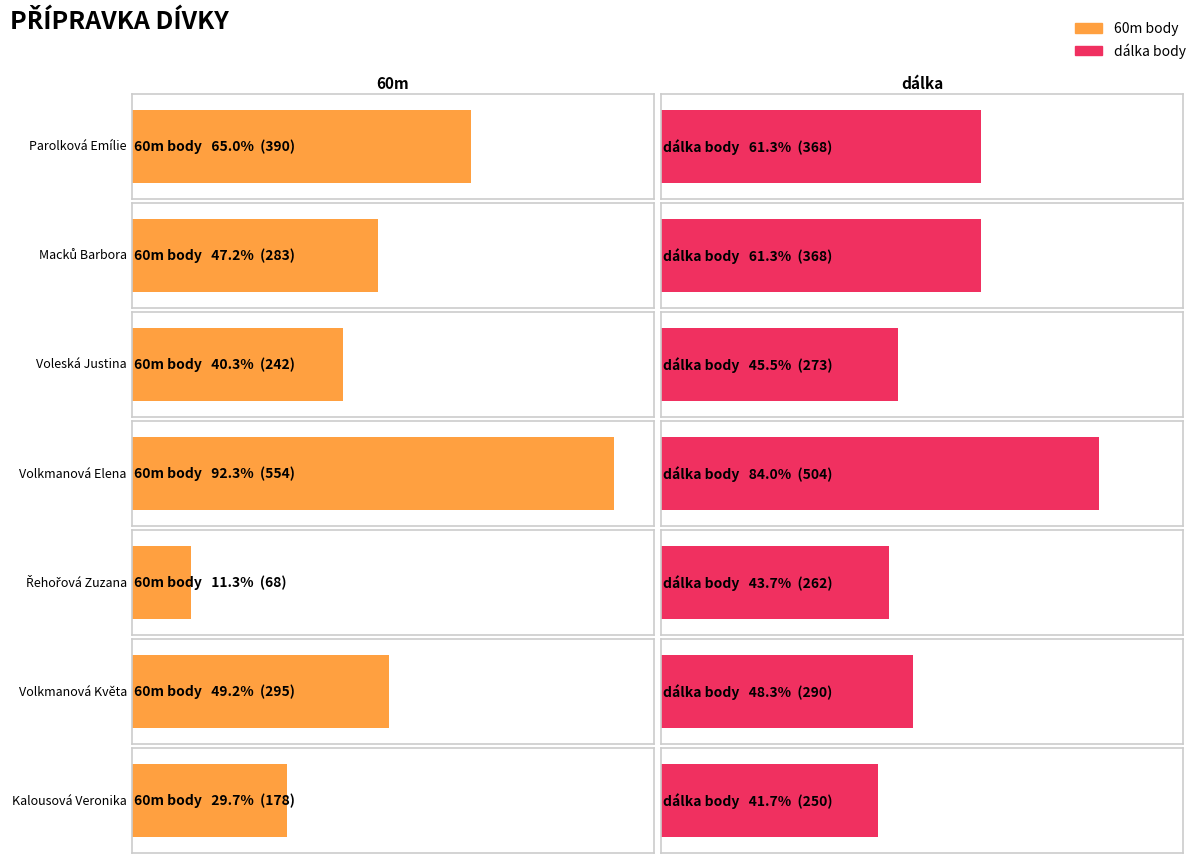

Which series changed the most between Macků Barbora and Voleská Justina?

dálka